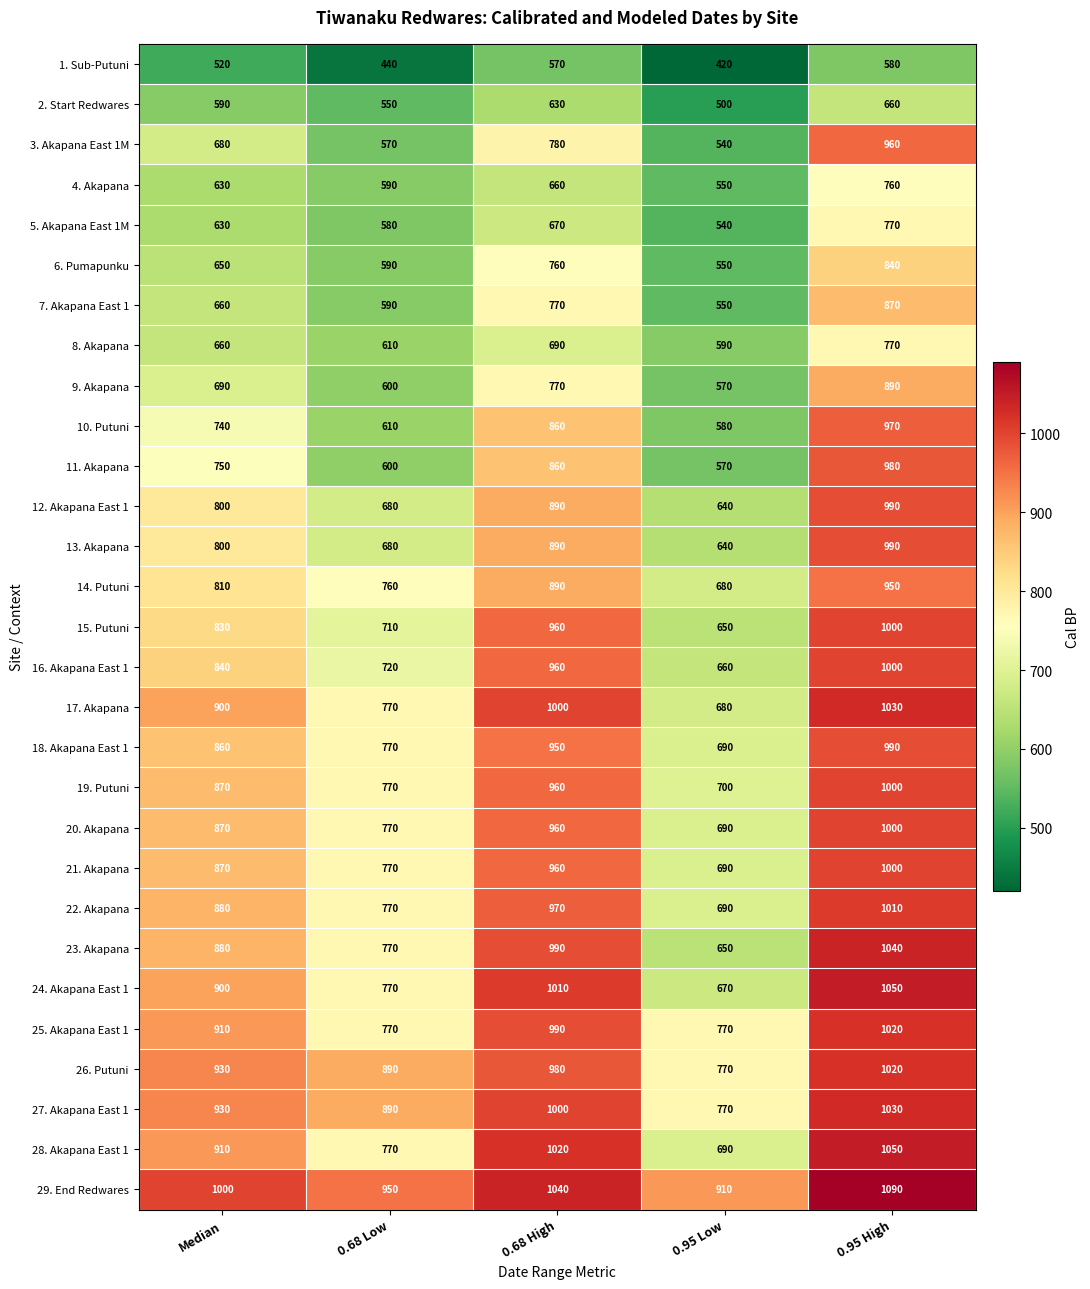

What is the difference between the maximum and second lowest values in the 17. Akapana series?

260